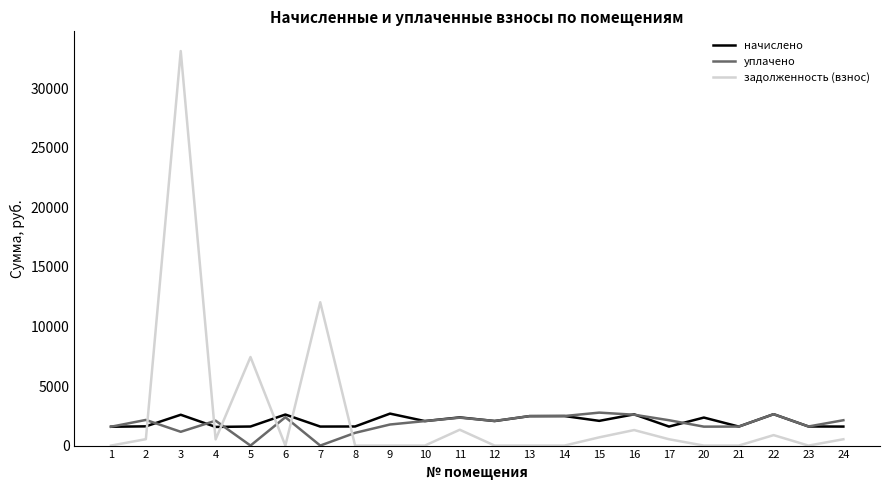

How many intersections are there between уплачено and задолженность (взнос)?

6